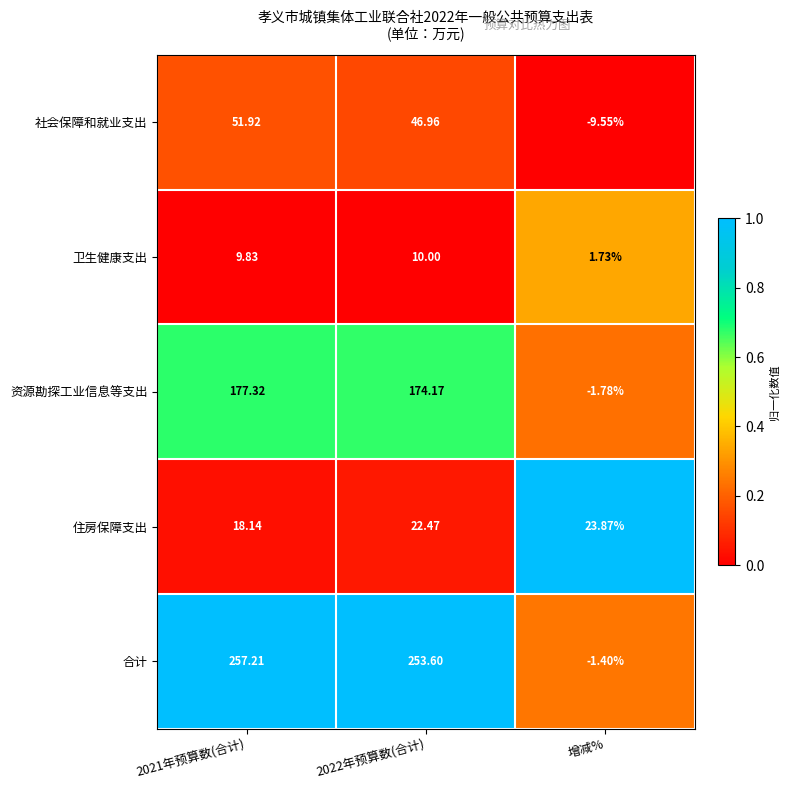

List the series in order of their peak value, lowest first.

卫生健康支出, 住房保障支出, 社会保障和就业支出, 资源勘探工业信息等支出, 合计